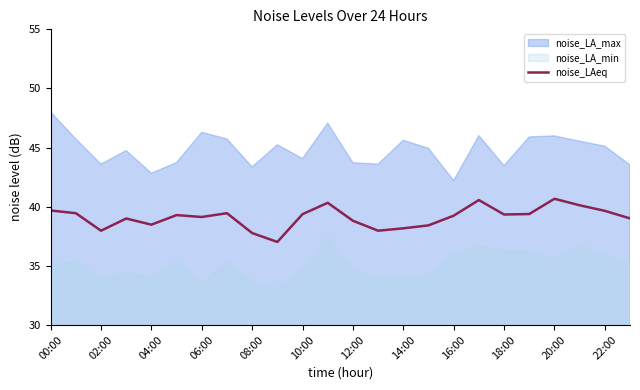

Reading left to right, transcribe all the data shown in this chart.

39.7	39.5	38.0	39.0	38.5	39.3	39.1	39.5	37.8	37.0	39.4	40.3	38.8	38.0	38.2	38.4	39.2	40.6	39.3	39.4	40.7	40.1	39.6	39.0